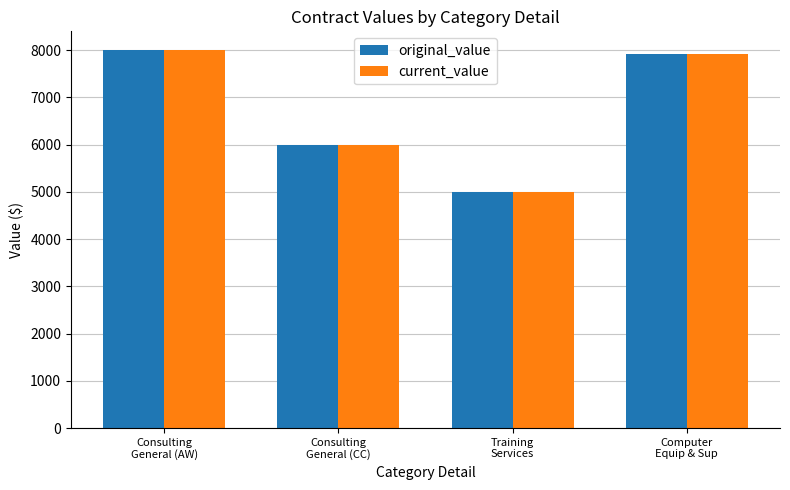

True or false: original_value has a value of 4679 at Consulting
General (AW).

False